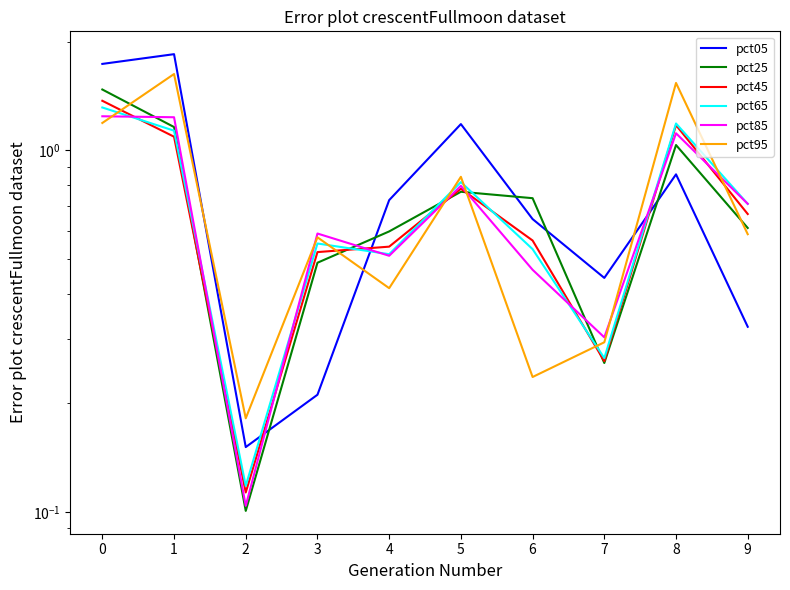

Is this an area chart (filled region under the line)?

No